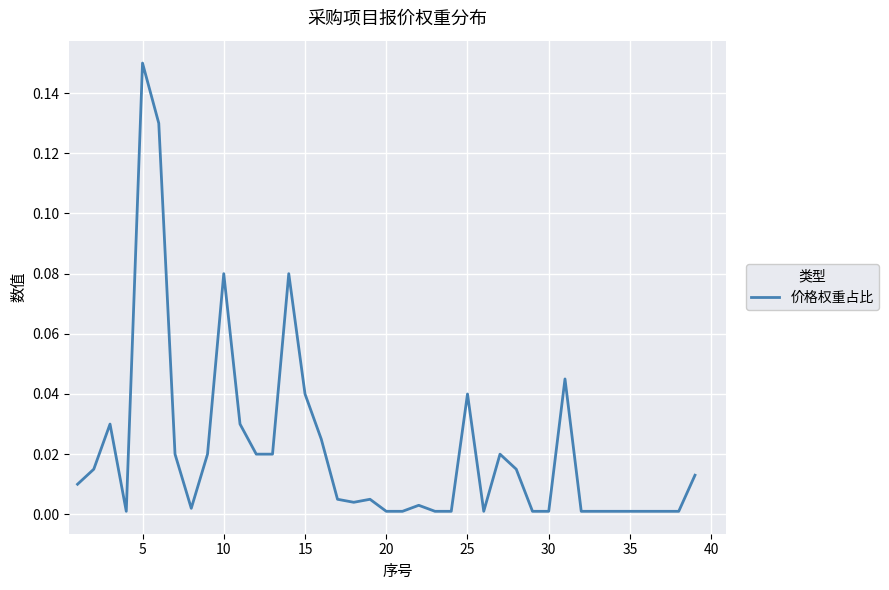

Which category has the highest value across all series?

5